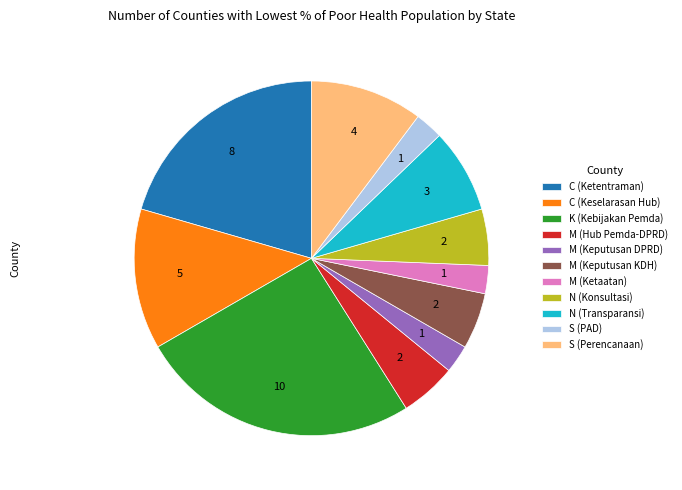

Is there any slice that represents more than half of the pie?

No